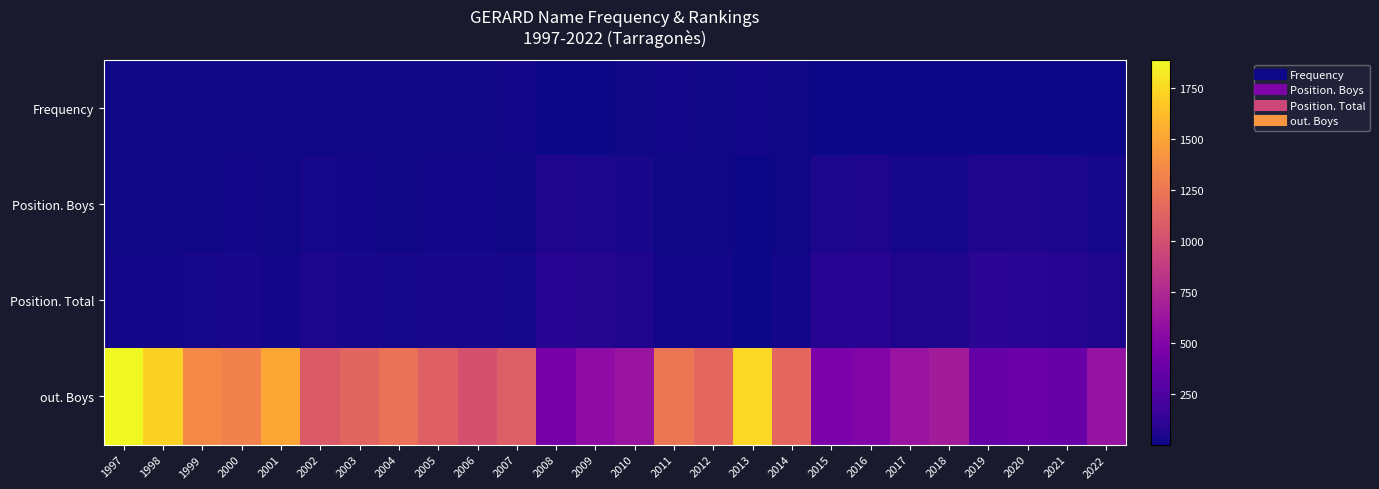

At which category is the sum across all series the highest?

1997